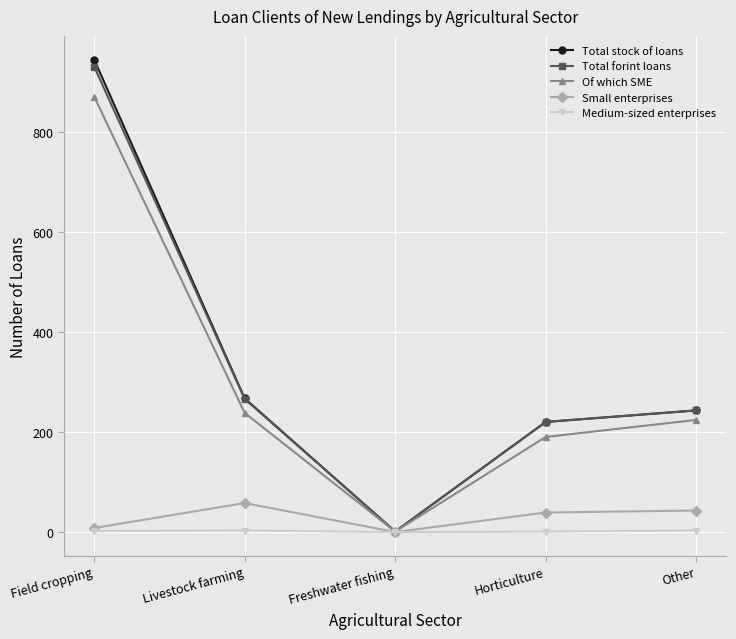

How many lines are shown in the chart?

5